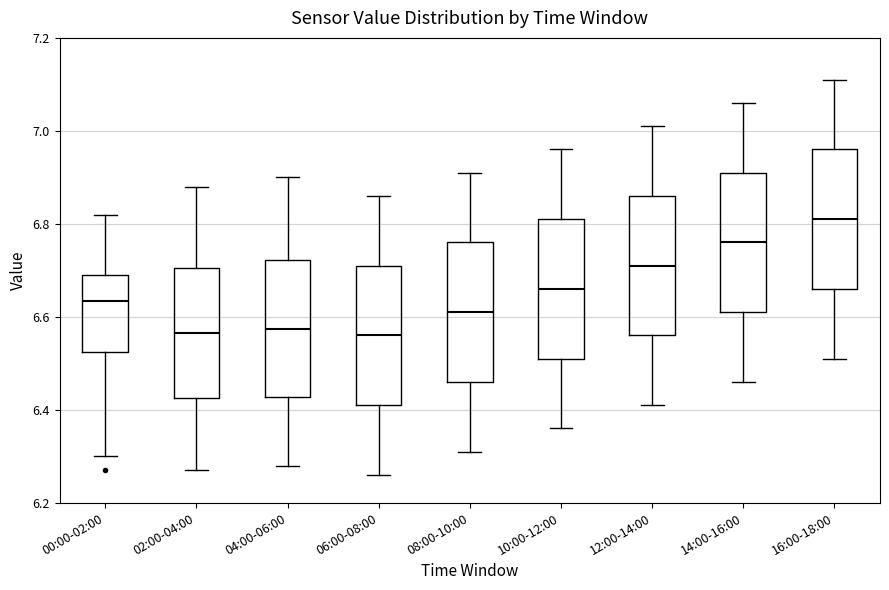

Where is the lower edge of the box for 14:00-16:00 on the y-axis? The values are not printed on the chart, so give them approximately, as read against the axis.

6.62